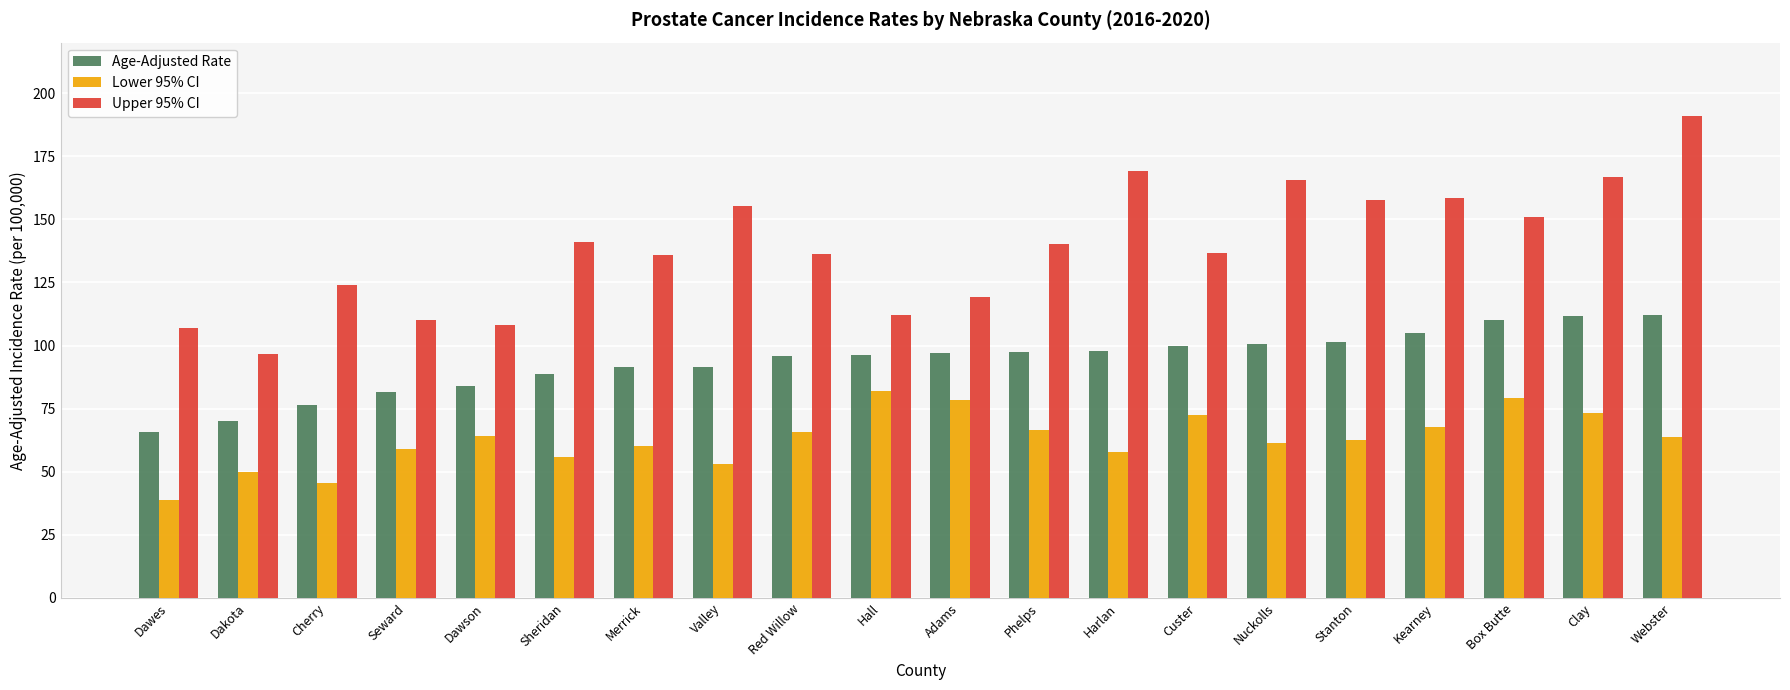

What is the value of the Lower 95% CI bar at the 18th from the left?

79.1